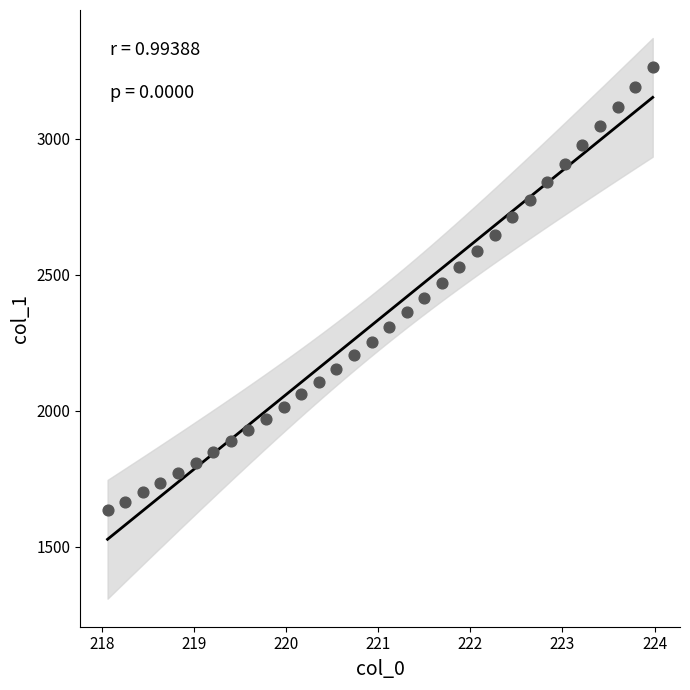

What is the range of X values (max minus min)?

5.9